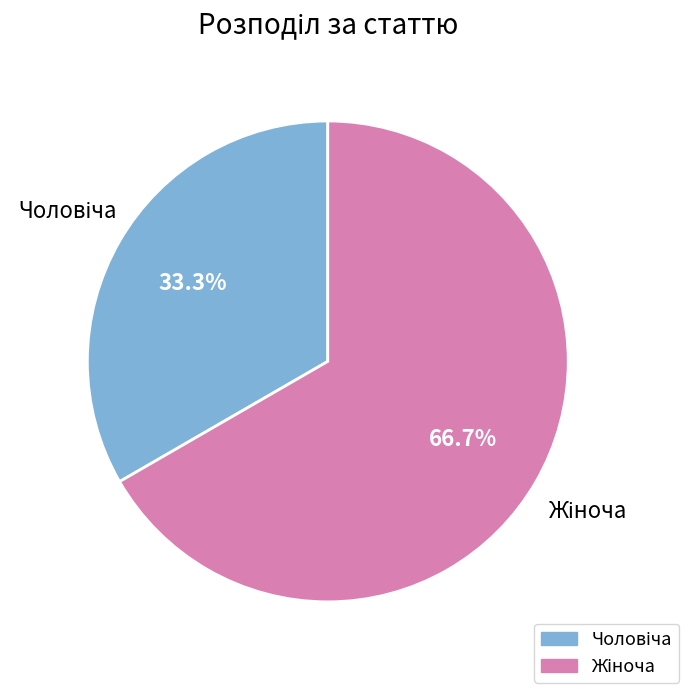

Is there any slice that represents more than half of the pie?

Yes